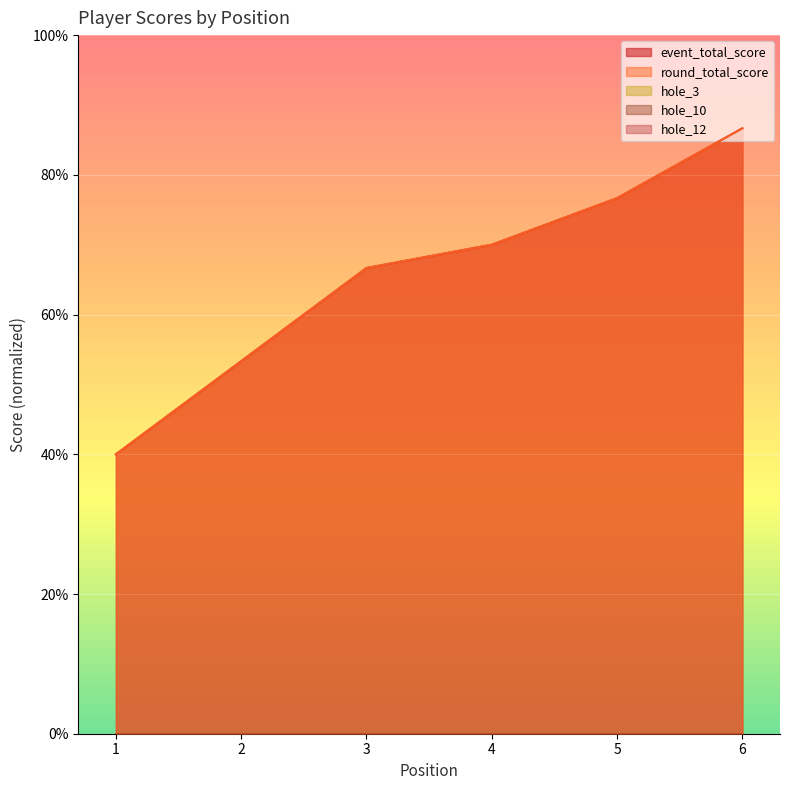

What are all the series names shown in the legend?

event_total_score, round_total_score, hole_3, hole_10, hole_12